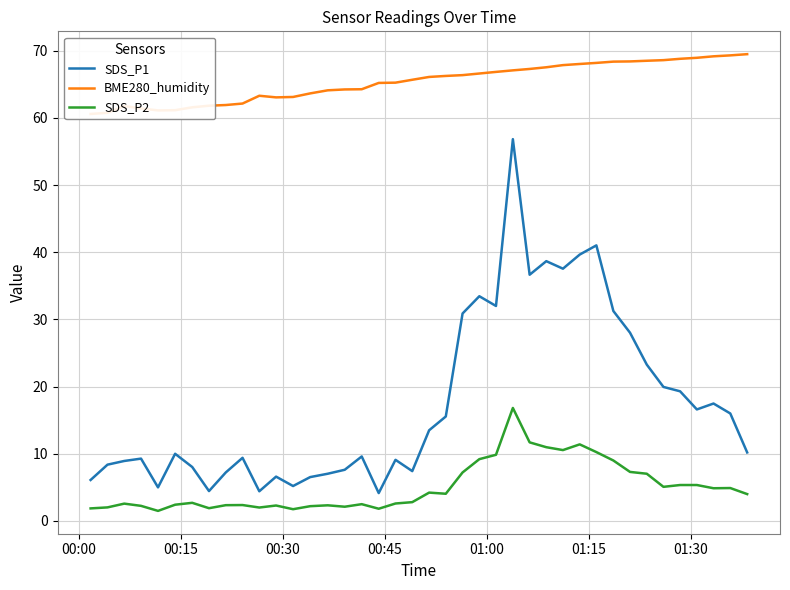

True or false: BME280_humidity has more than 0 interior local peaks.

True